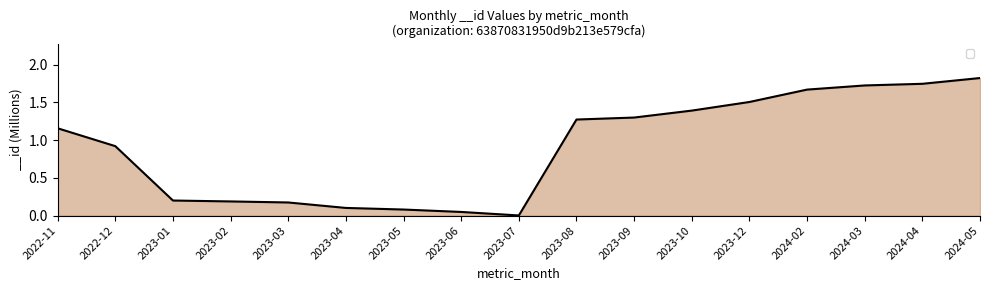

What is the change in value from 2023-09 to 2024-04?

+0.4